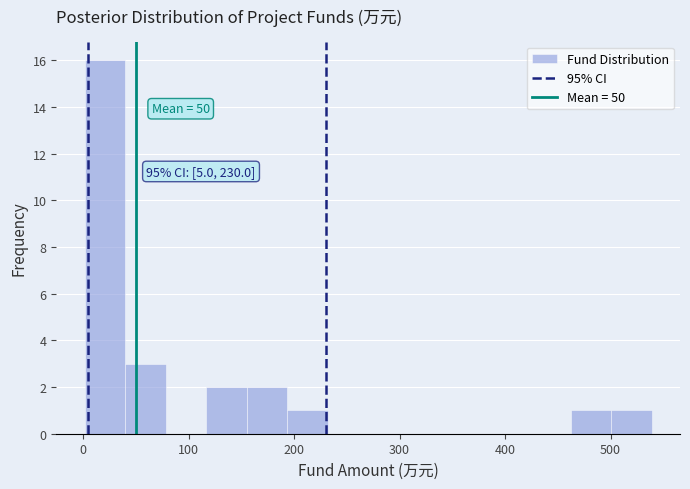

Read against the x-axis, roughly where is the centre of the tallest bar?

20